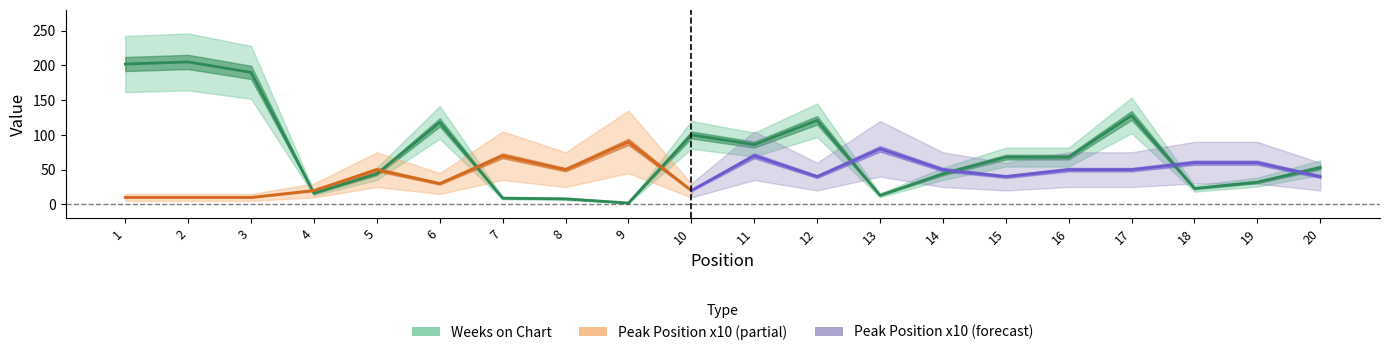

At which label does the data first exceed 68?

1